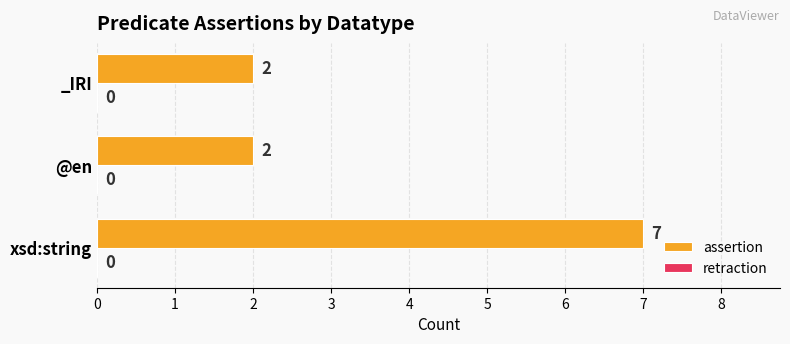

True or false: the data shows 3 at @en.

False